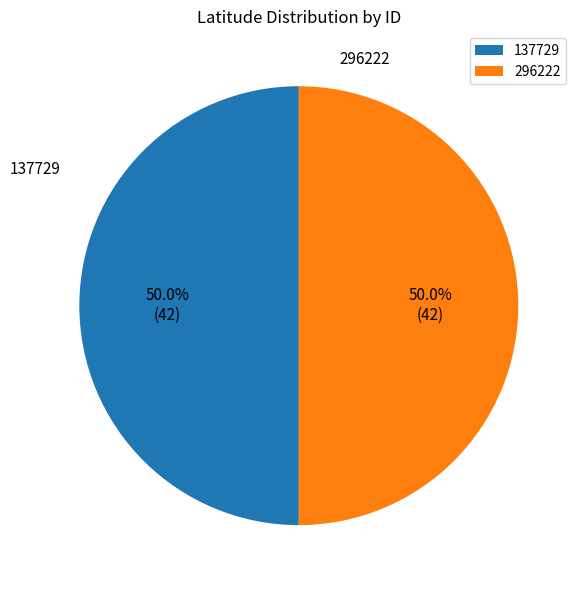

What is the ratio of the value at 137729 to the value at 296222?

1.0